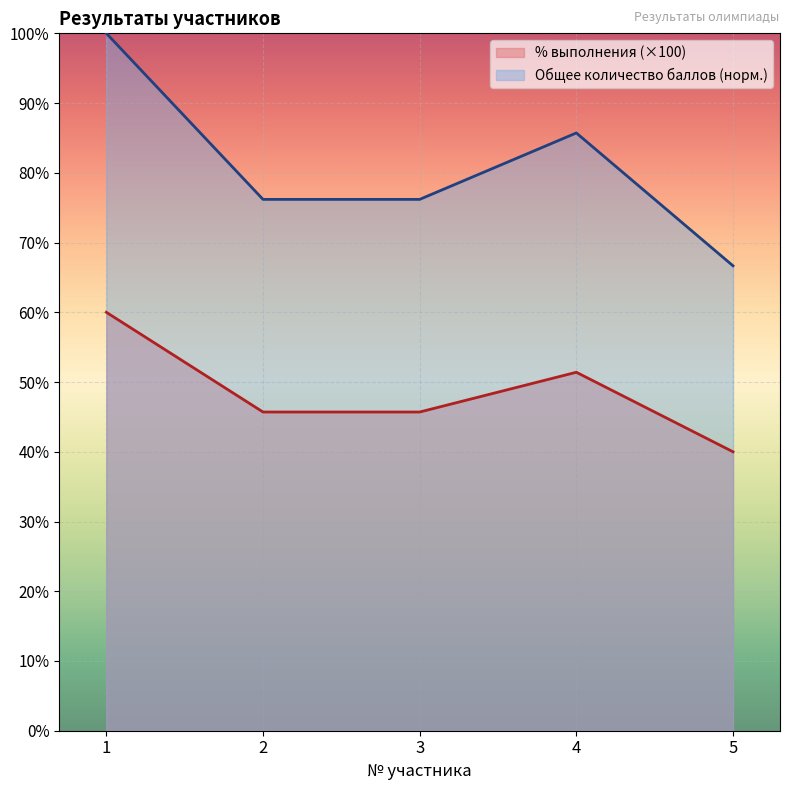

How many series are shown in this chart?

2